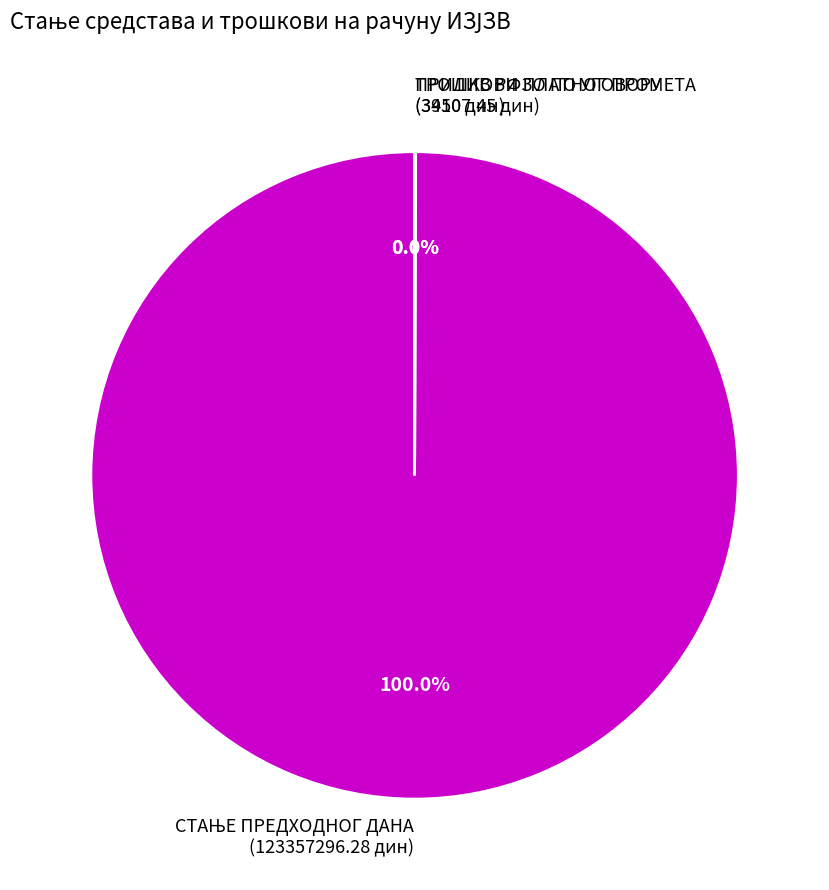

Is there any slice that represents more than half of the pie?

Yes